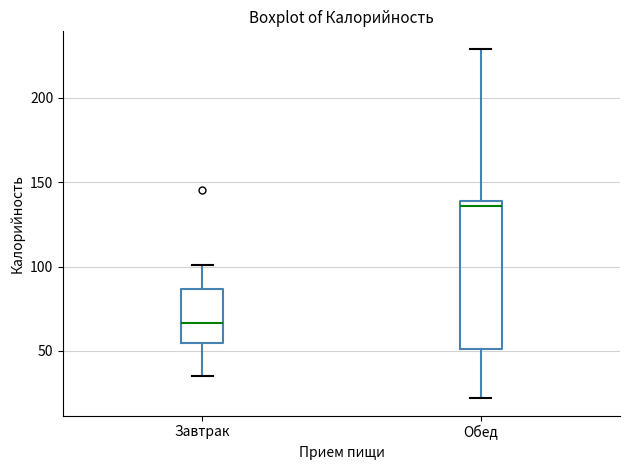

Which box has the lowest median line?

Завтрак